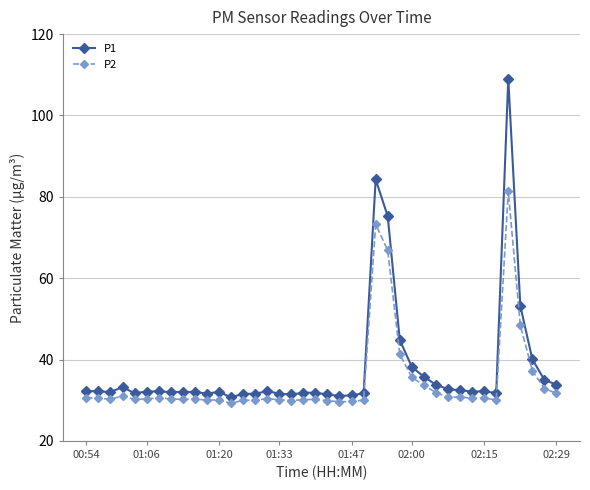

How many lines are shown in the chart?

2